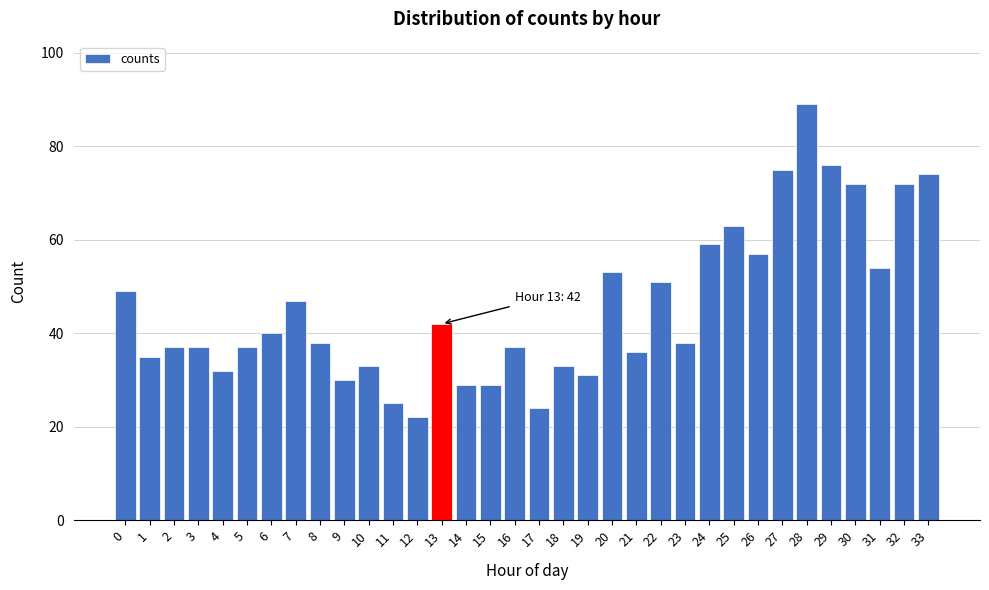

Read the value at 8, to the nearest 10.

40